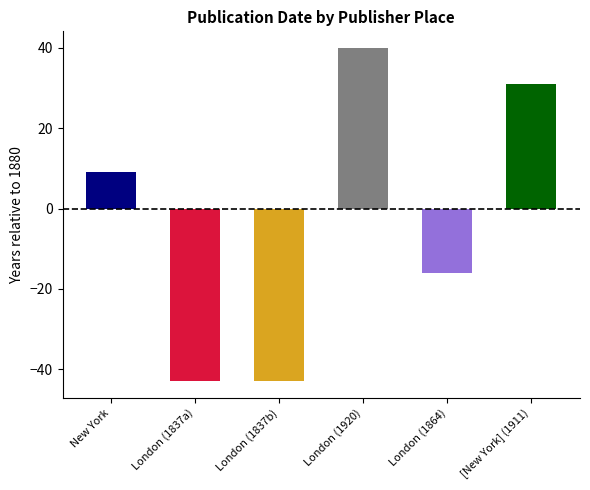

How many data points does each series have?

6